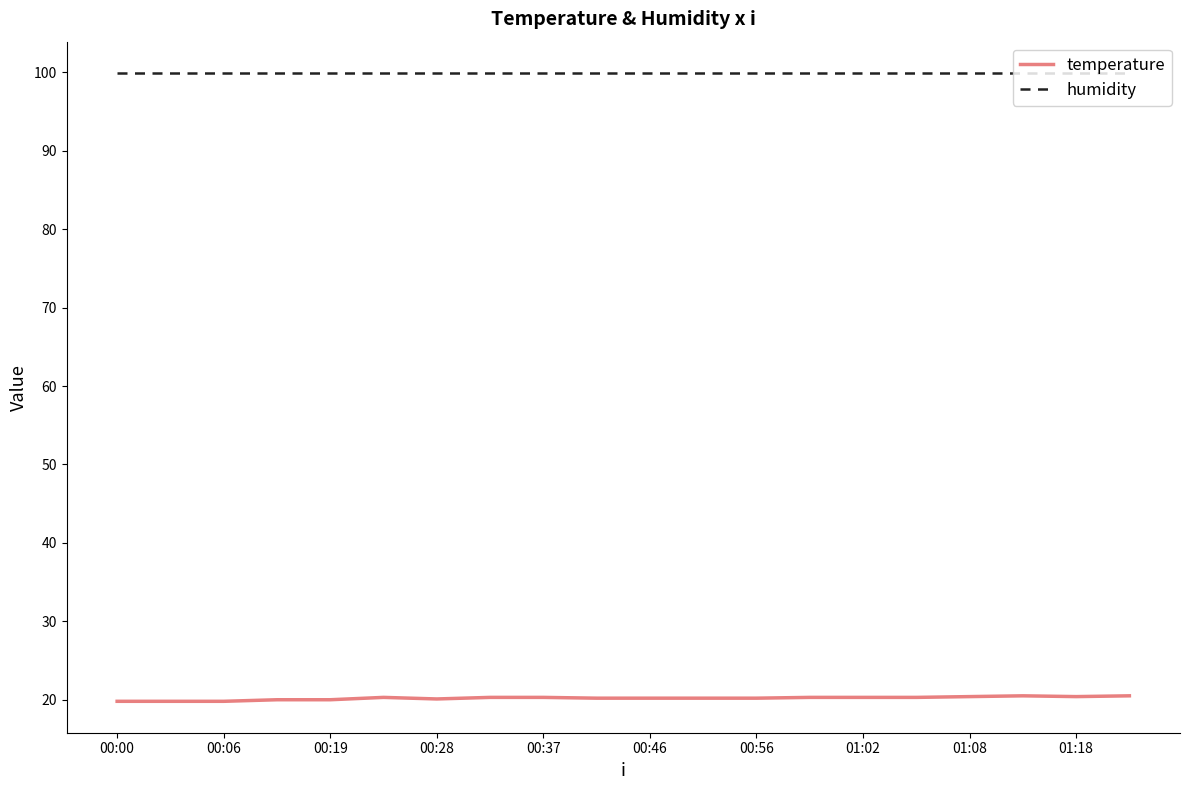

True or false: temperature and humidity intersect in this chart.

False